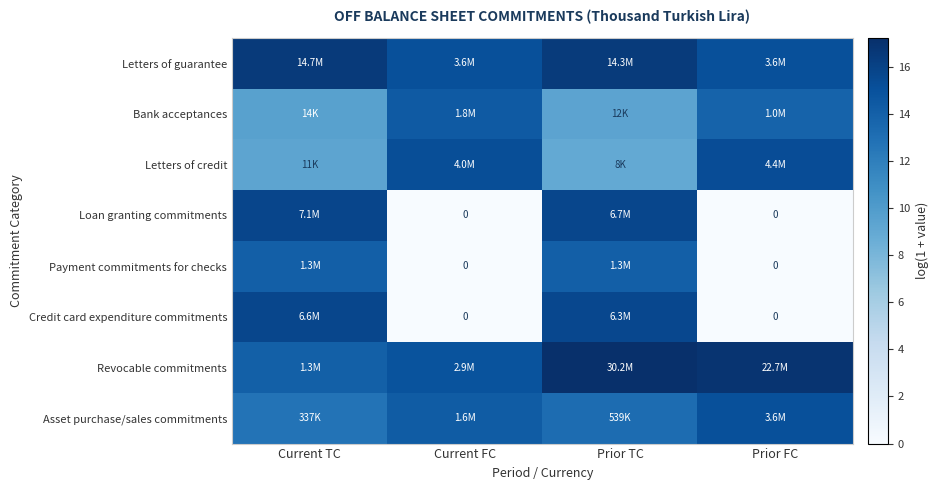

Read the Loan granting commitments value at Prior TC.

15.7